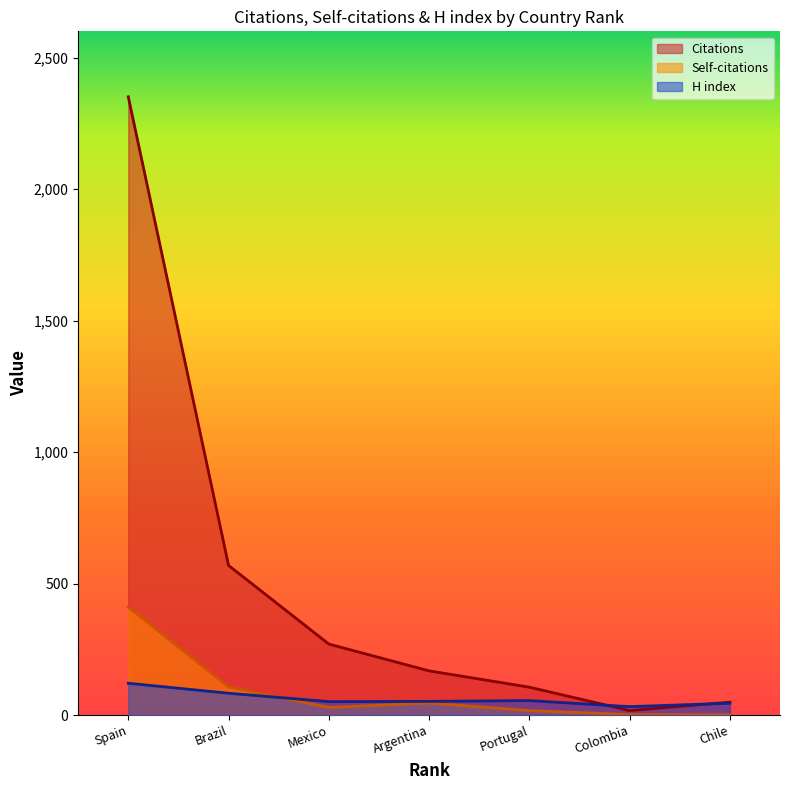

Count the number of categories in the chart.

7